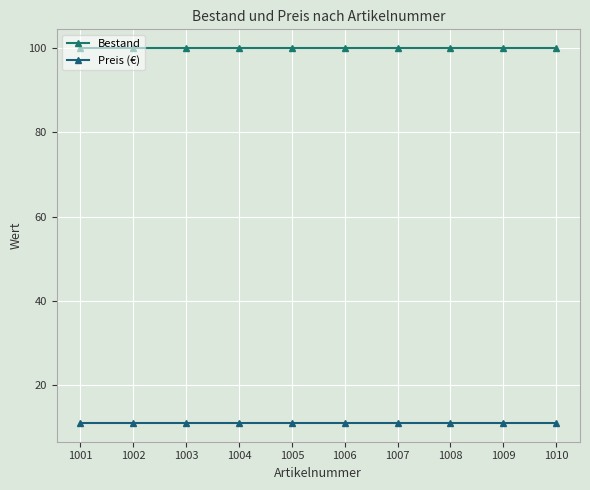

List the labels in order of Preis (€) value, smallest first.

1001, 1002, 1003, 1004, 1005, 1006, 1007, 1008, 1009, 1010